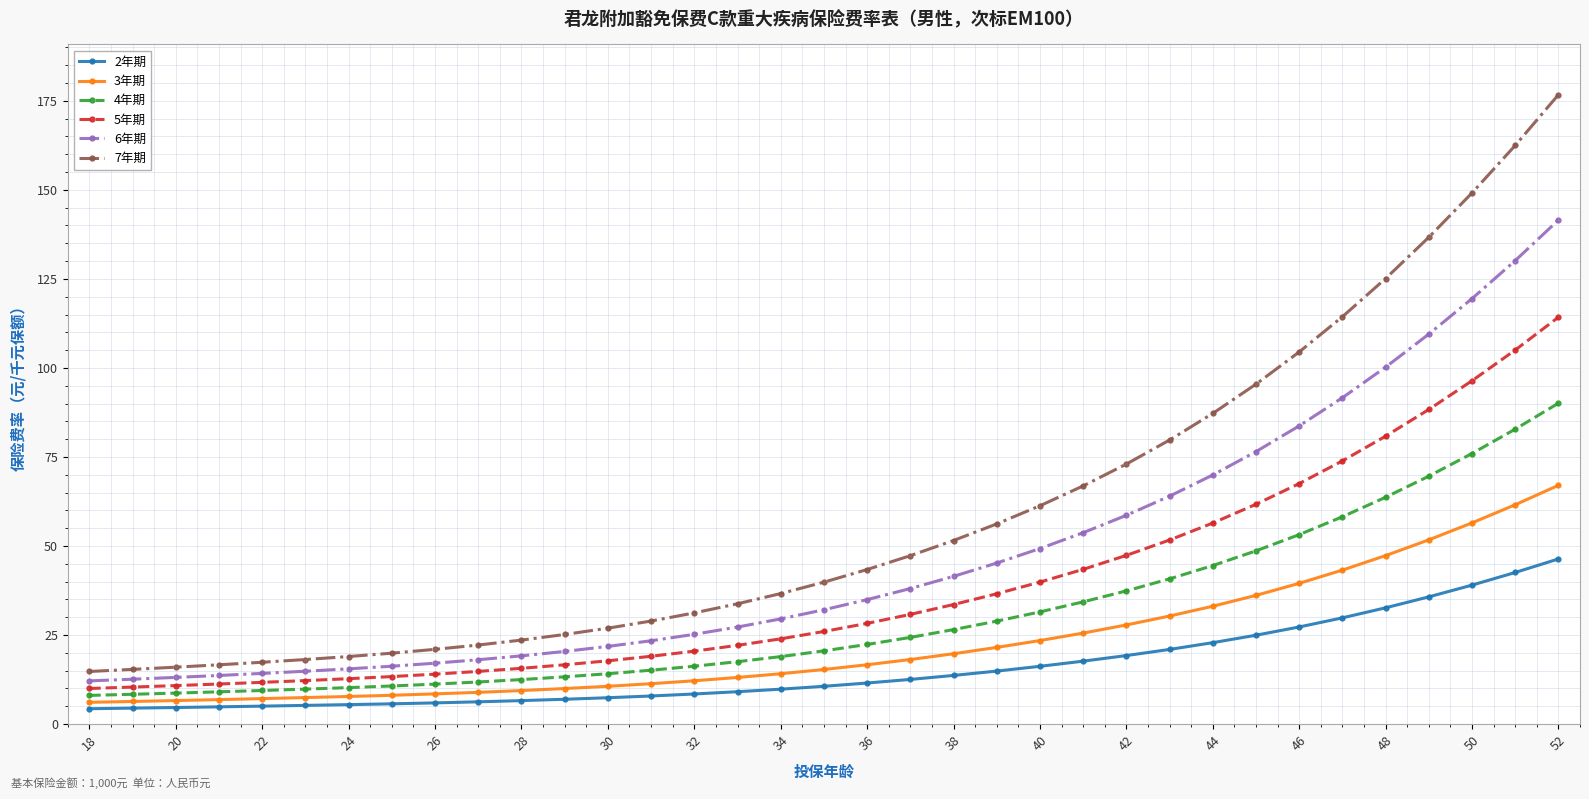

True or false: 5年期 and 3年期 intersect in this chart.

False